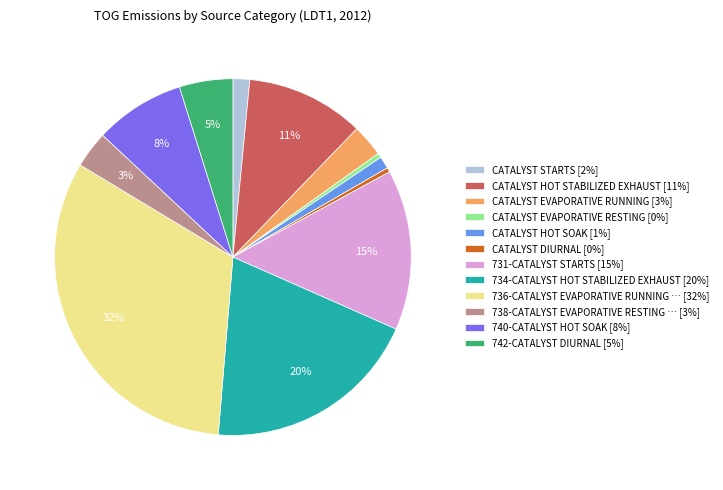

Is 731-CATALYST STARTS [15%] the majority of the pie?

No